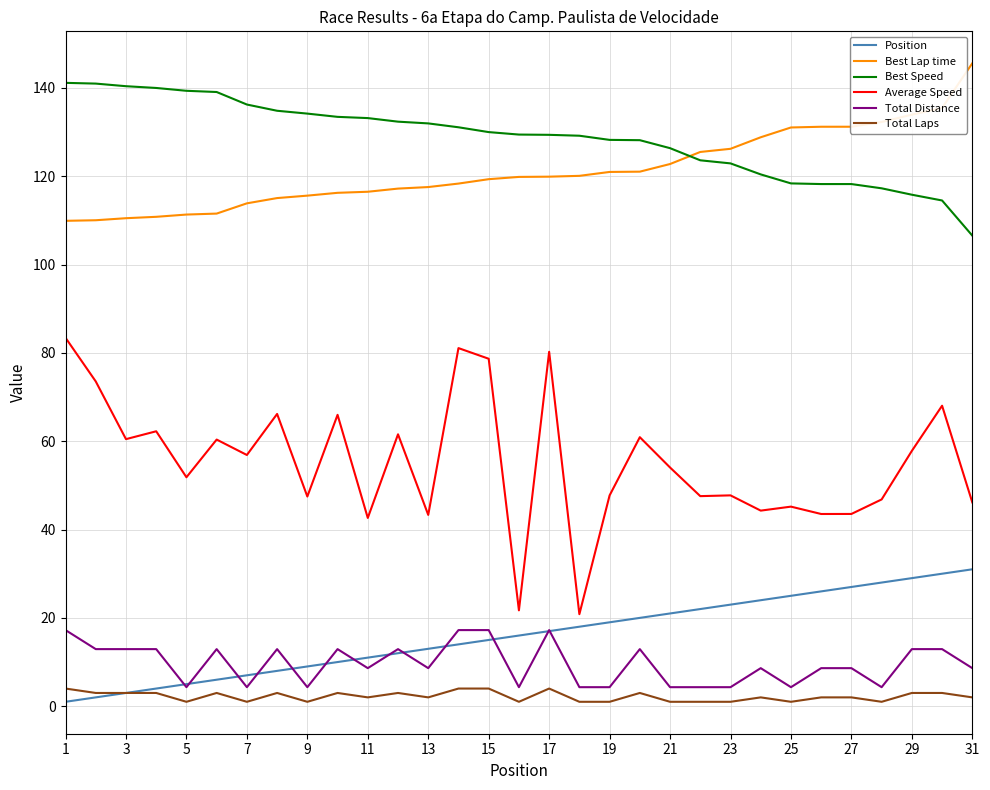

True or false: Total Laps and Best Lap time cross at least once.

False